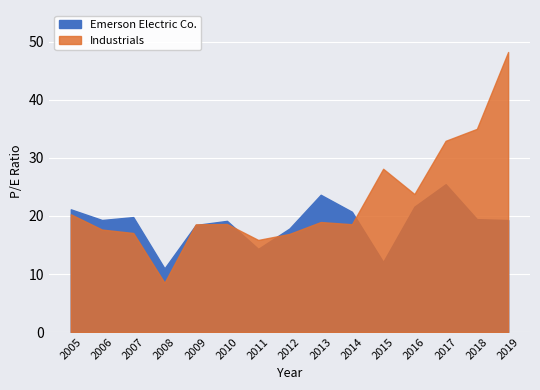

How many distinct data groups are displayed?

2